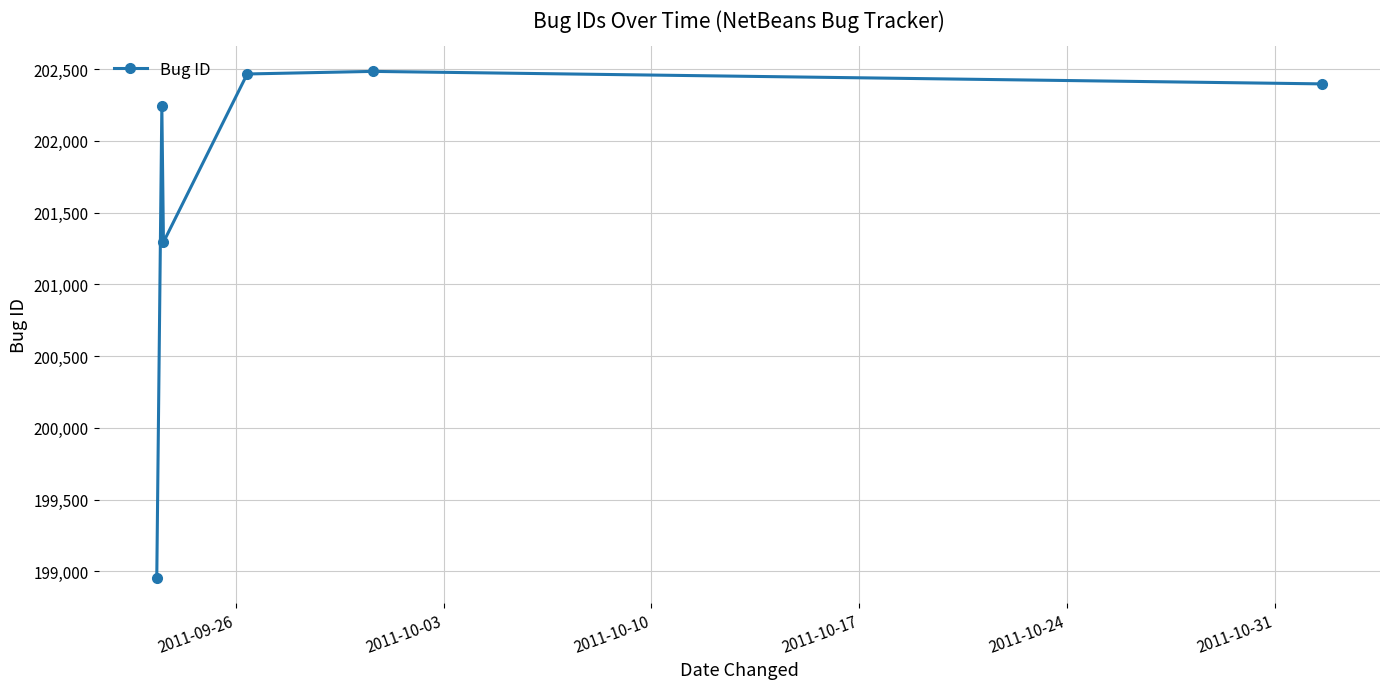

Reading left to right, list all the values displayed in this chart.

198957	202242	201294	202466	202484	202397